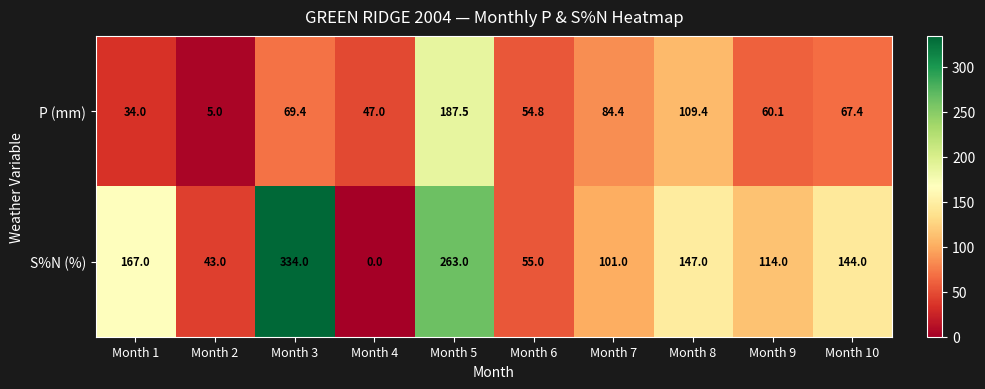

What is the sum of all S%N (%) values?

1368.0